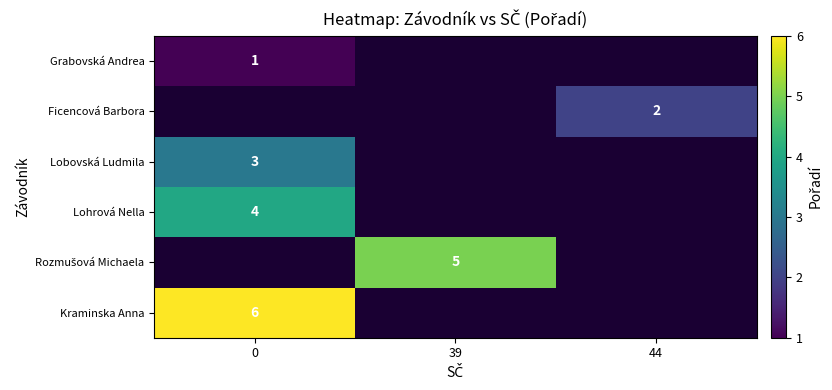

The value of Ficencová Barbora at 44 is 2. True or false?

True